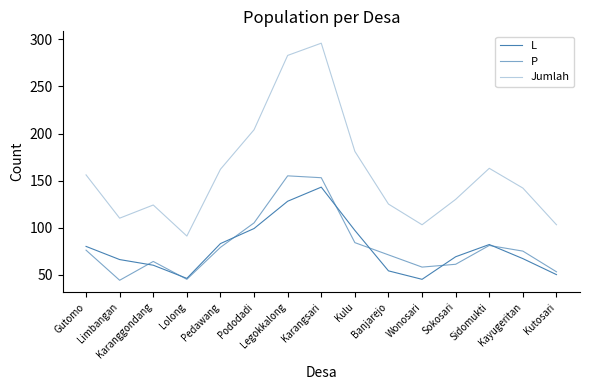

At how many categories does at least one series exceed 217?

2